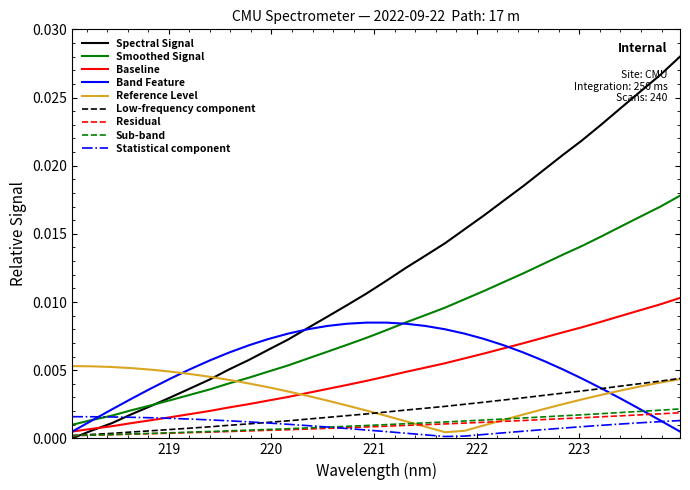

Which series has the largest total across all categories?

Spectral Signal